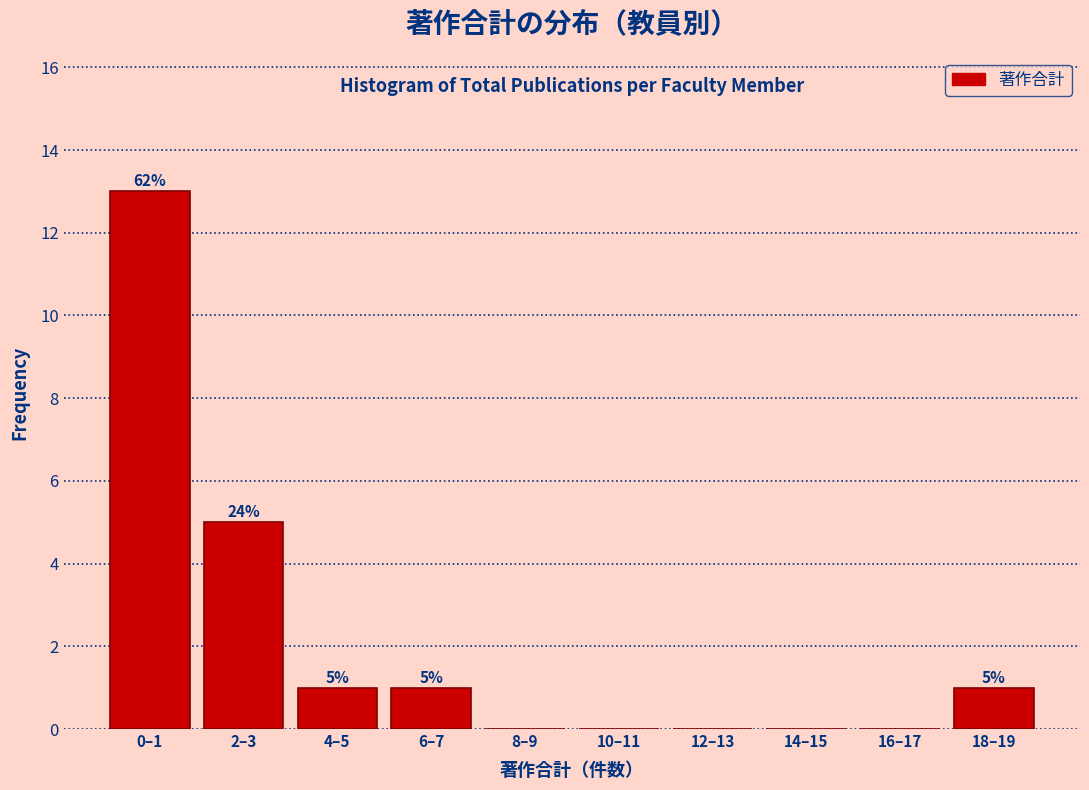

Reading left to right, list all the values displayed in this chart.

0–1=13	2–3=5	4–5=1	6–7=1	8–9=0	10–11=0	12–13=0	14–15=0	16–17=0	18–19=1